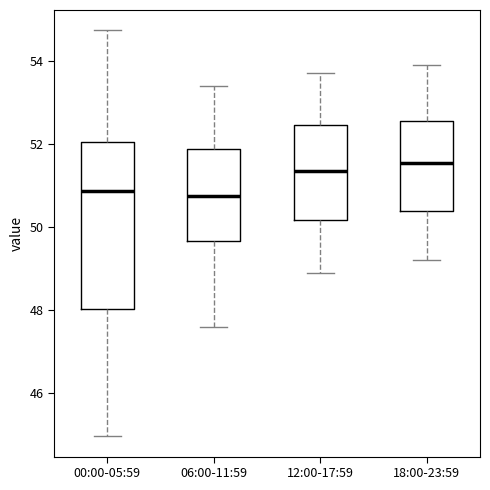

Reading left to right, transcribe this box plot: for each box, give where its median line is, the range the box spans, and where its two whiskers end, as read against the y-axis. The values are not printed on the chart, so give them approximately, as read against the axis.

00:00-05:59: median 50.8, box 48.0 to 52.0, whiskers 45.0 to 54.8
06:00-11:59: median 50.8, box 49.6 to 51.8, whiskers 47.6 to 53.4
12:00-17:59: median 51.4, box 50.2 to 52.4, whiskers 49.0 to 53.8
18:00-23:59: median 51.6, box 50.4 to 52.6, whiskers 49.2 to 54.0